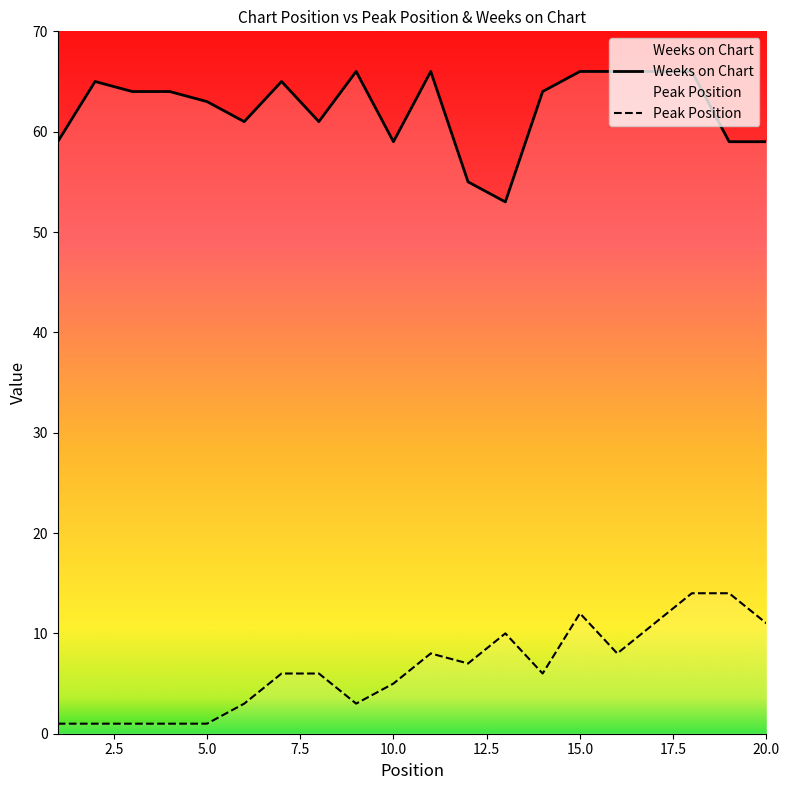

Is the value of Peak Position at 12 greater than the value of Weeks on Chart at 6?

No